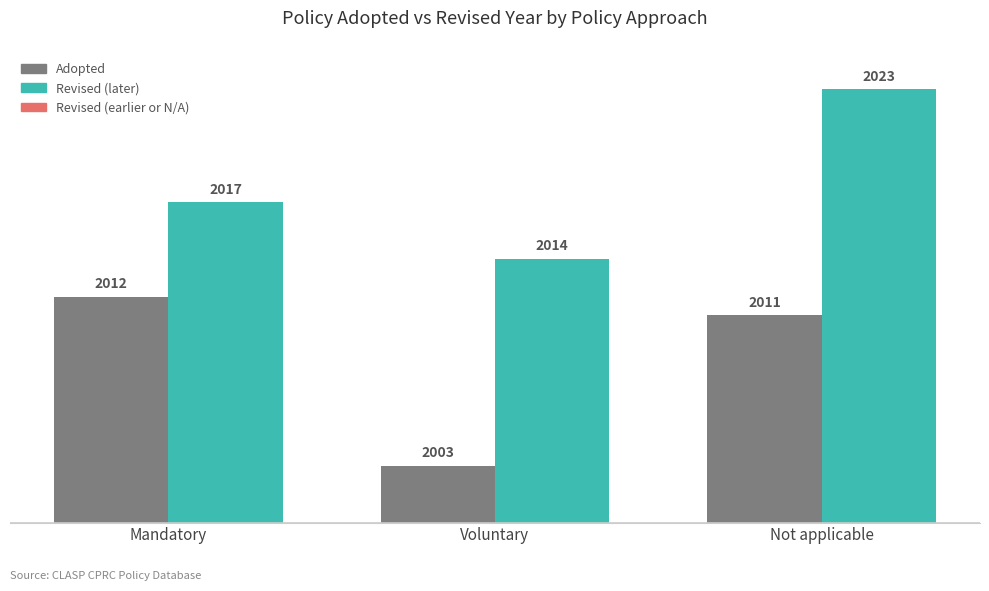

Does the chart contain any negative values?

No